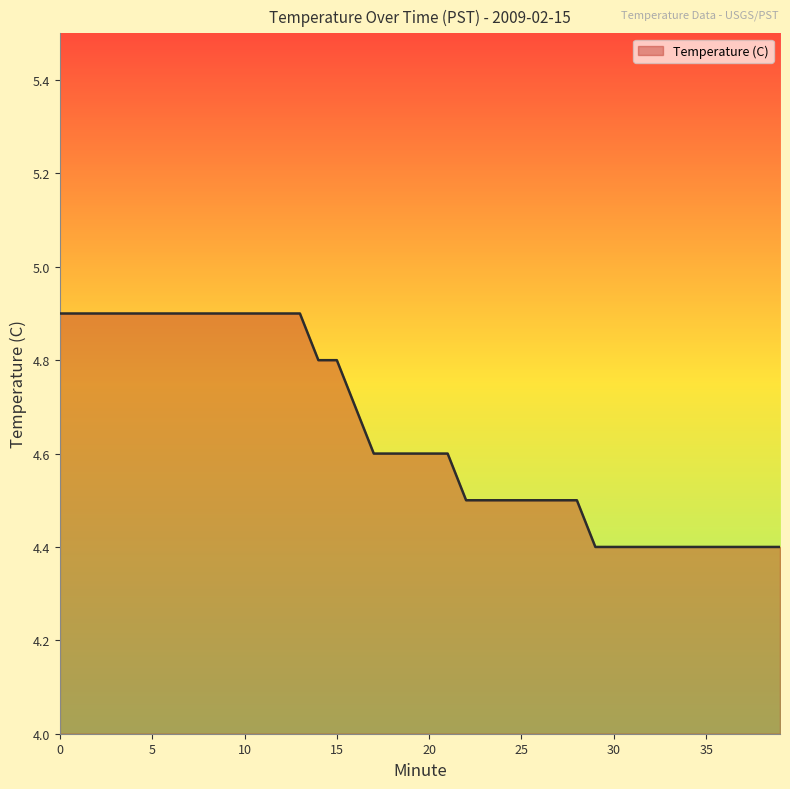

What is the difference between the maximum and minimum values?

0.5